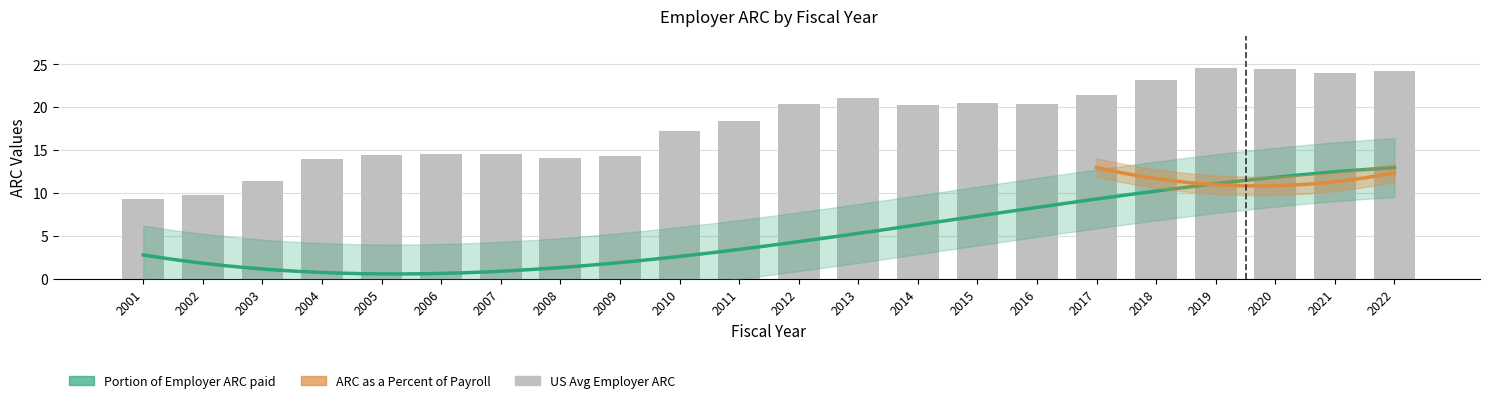

What are all the series names shown in the legend?

US Avg Employer ARC, Portion of Employer ARC paid, ARC as a Percent of Payroll